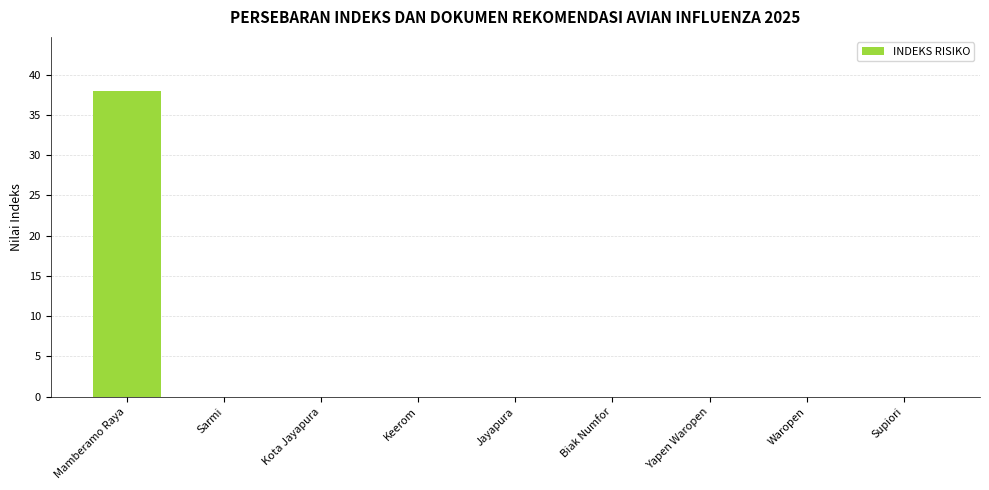

What is the average value?

4